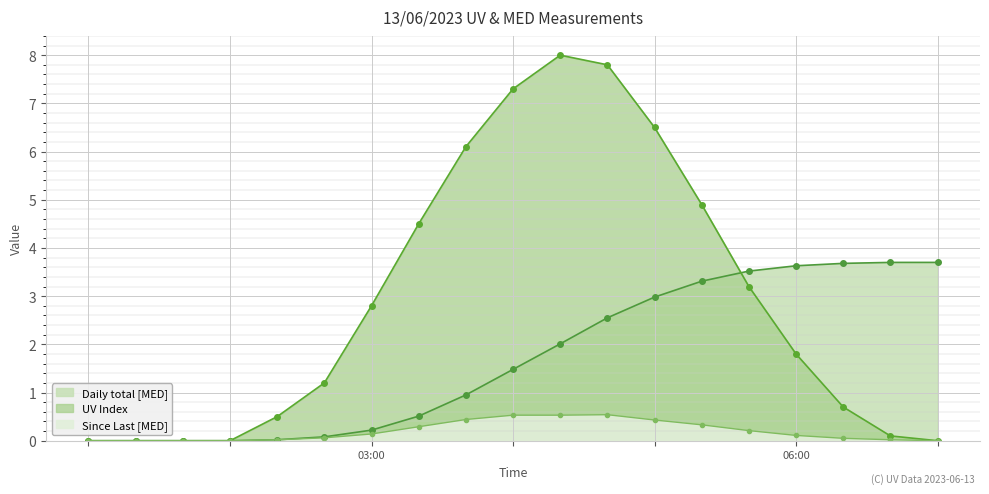

The Since Last [MED] series shows 0.2 at 14:00. True or false?

True